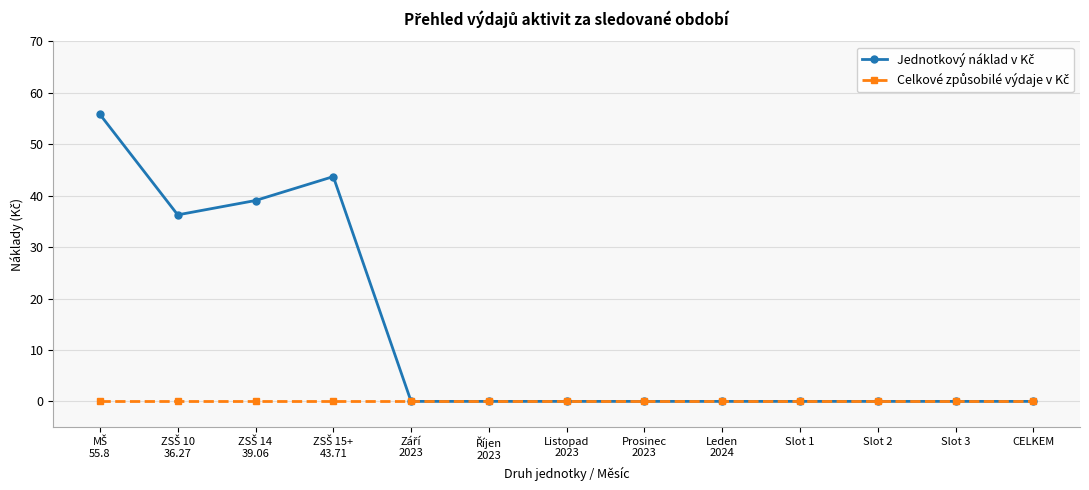

At how many categories does at least one series exceed 31?

4